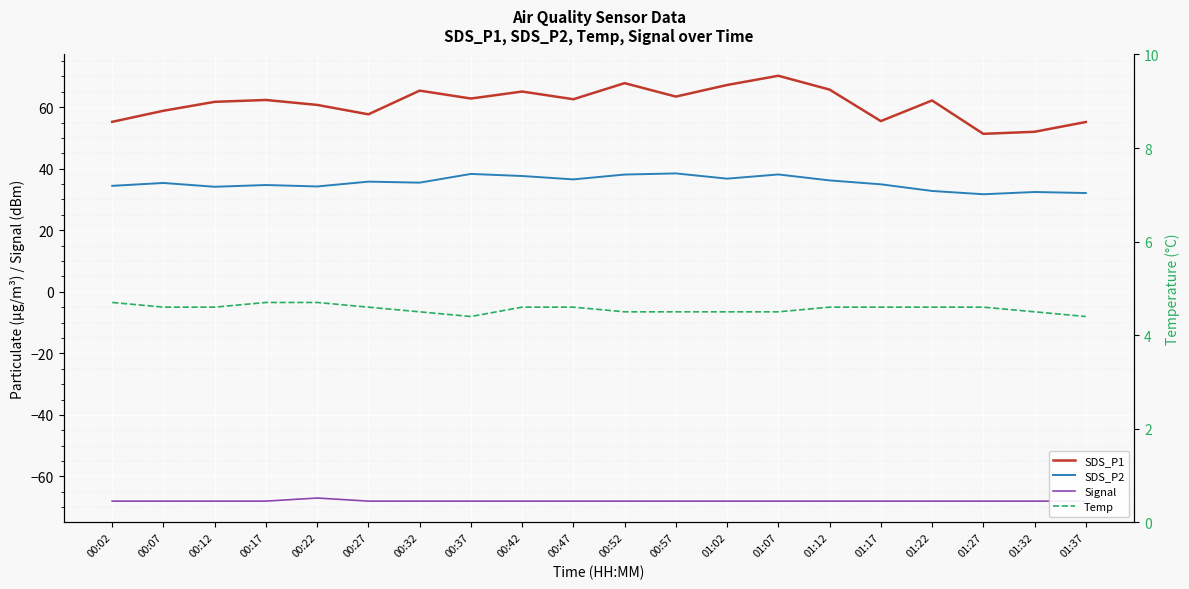

Reading left to right, what are all the values shown in this chart?

SDS_P1: 55.2	58.8	61.7	62.3	60.7	57.7	65.4	62.8	65.1	62.6	67.8	63.4	67.2	70.2	65.7	55.5	62.2	51.3	52.0	55.2
SDS_P2: 34.4	35.4	34.1	34.7	34.2	35.8	35.5	38.3	37.6	36.5	38.1	38.5	36.8	38.1	36.2	34.9	32.8	31.7	32.4	32.1
Signal: -68.0	-68.0	-68.0	-68.0	-67.0	-68.0	-68.0	-68.0	-68.0	-68.0	-68.0	-68.0	-68.0	-68.0	-68.0	-68.0	-68.0	-68.0	-68.0	-68.0
Temp: 4.7	4.6	4.6	4.7	4.7	4.6	4.5	4.4	4.6	4.6	4.5	4.5	4.5	4.5	4.6	4.6	4.6	4.6	4.5	4.4